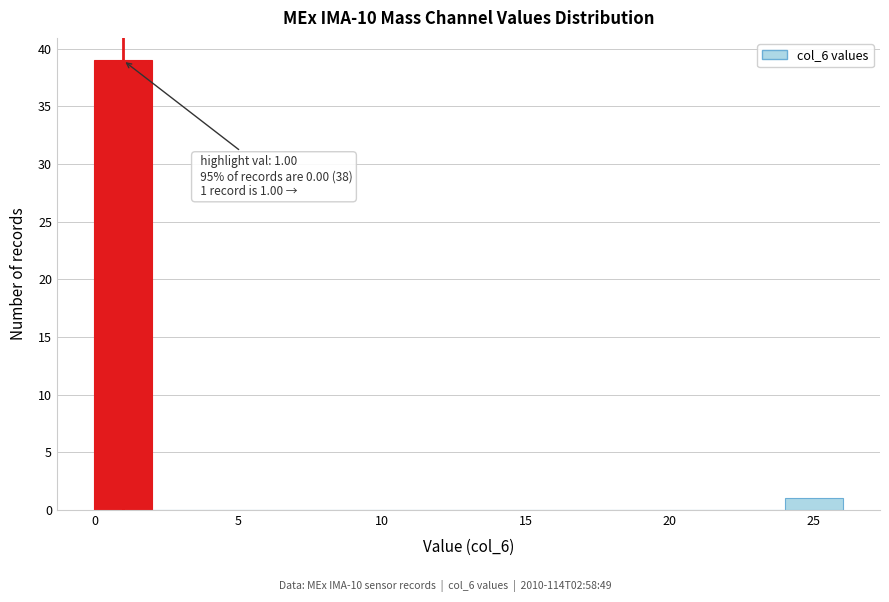

Which range on the x-axis has the tallest bar?

0 to 2